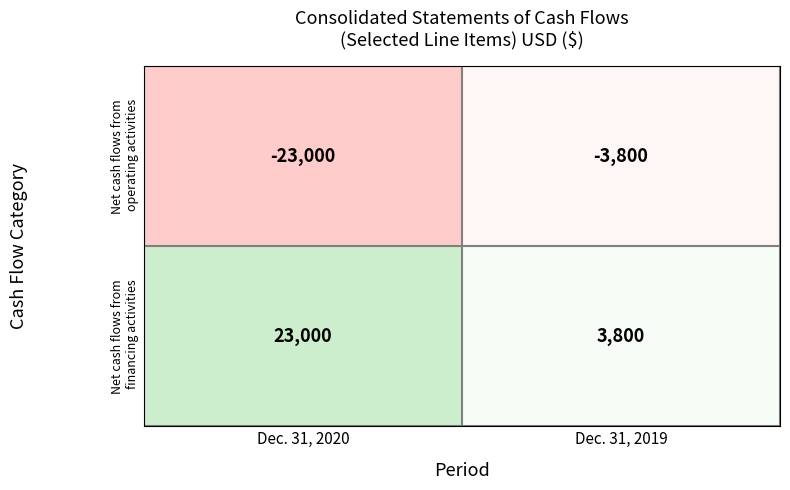

At which category does the chart reach its peak across all series?

Dec. 31, 2020